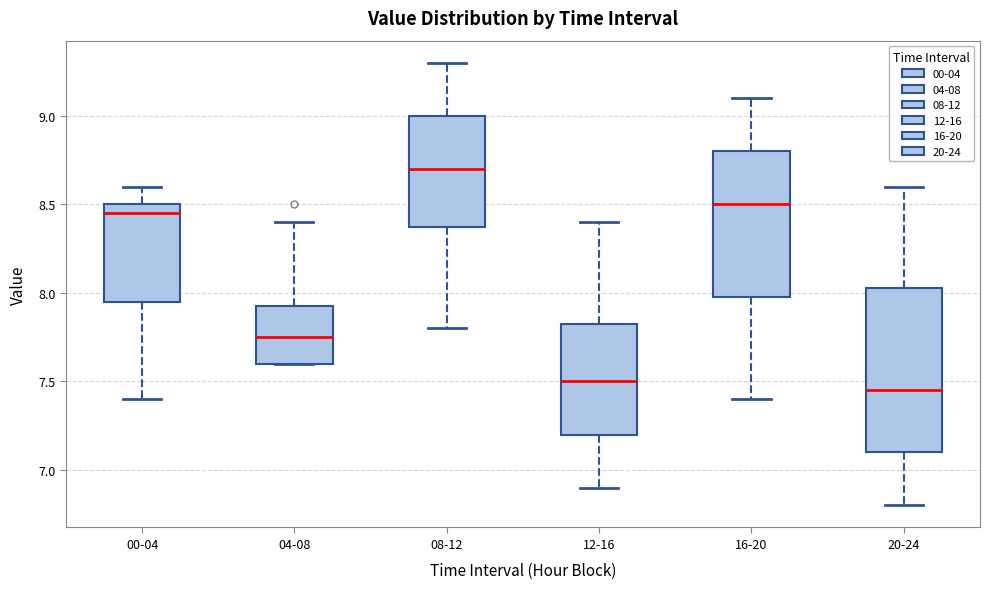

Reading left to right, read every box against the y-axis: the position of its median line, the range the box covers, and the ends of its whiskers. The values are not printed on the chart, so give them approximately, as read against the axis.

00-04: median 8.45, box 7.95 to 8.50, whiskers 7.40 to 8.60
04-08: median 7.75, box 7.60 to 7.95, whiskers 7.60 to 8.40
08-12: median 8.70, box 8.40 to 9.00, whiskers 7.80 to 9.30
12-16: median 7.50, box 7.20 to 7.85, whiskers 6.90 to 8.40
16-20: median 8.50, box 8.00 to 8.80, whiskers 7.40 to 9.10
20-24: median 7.45, box 7.10 to 8.05, whiskers 6.80 to 8.60